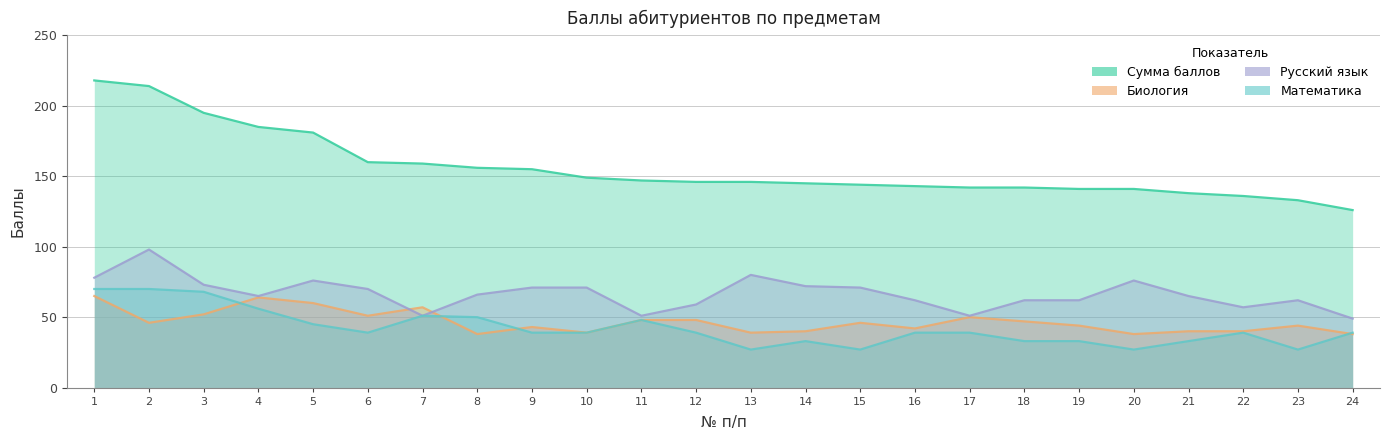

Reading left to right, extract all data points from this chart.

Сумма баллов: 1=218	2=214	3=195	4=185	5=181	6=160	7=159	8=156	9=155	10=149	11=147	12=146	13=146	14=145	15=144	16=143	17=142	18=142	19=141	20=141	21=138	22=136	23=133	24=126
Биология: 1=65	2=46	3=52	4=64	5=60	6=51	7=57	8=38	9=43	10=39	11=48	12=48	13=39	14=40	15=46	16=42	17=50	18=47	19=44	20=38	21=40	22=40	23=44	24=38
Русский язык: 1=78	2=98	3=73	4=65	5=76	6=70	7=51	8=66	9=71	10=71	11=51	12=59	13=80	14=72	15=71	16=62	17=51	18=62	19=62	20=76	21=65	22=57	23=62	24=49
Математика: 1=70	2=70	3=68	4=56	5=45	6=39	7=51	8=50	9=39	10=39	11=48	12=39	13=27	14=33	15=27	16=39	17=39	18=33	19=33	20=27	21=33	22=39	23=27	24=39